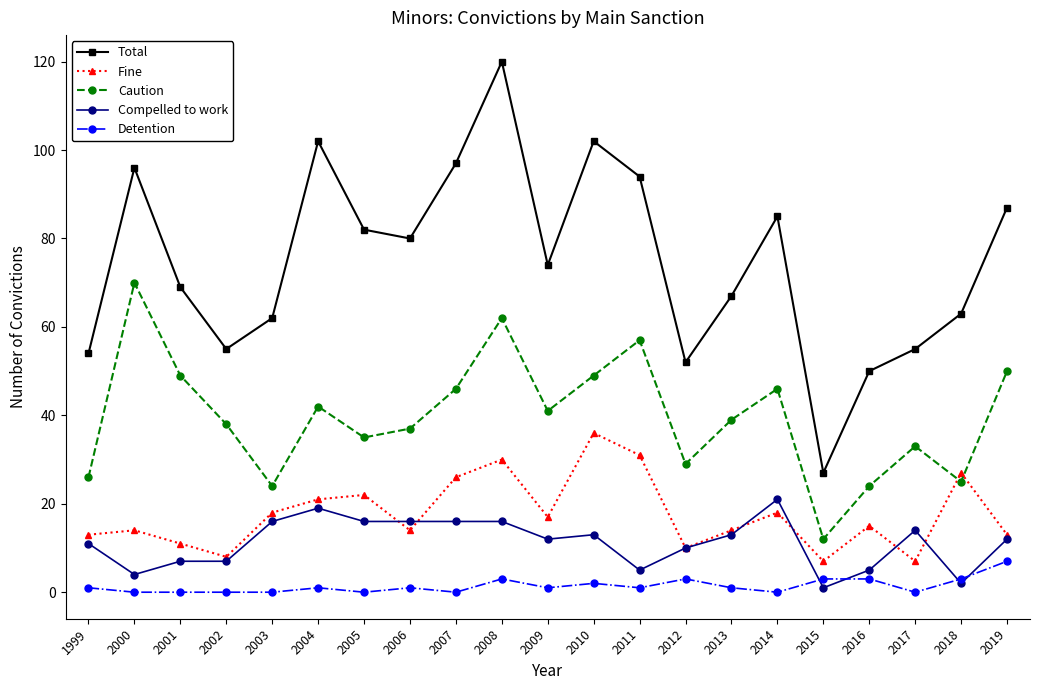

What are all the series names shown in the legend?

Total, Fine, Caution, Compelled to work, Detention